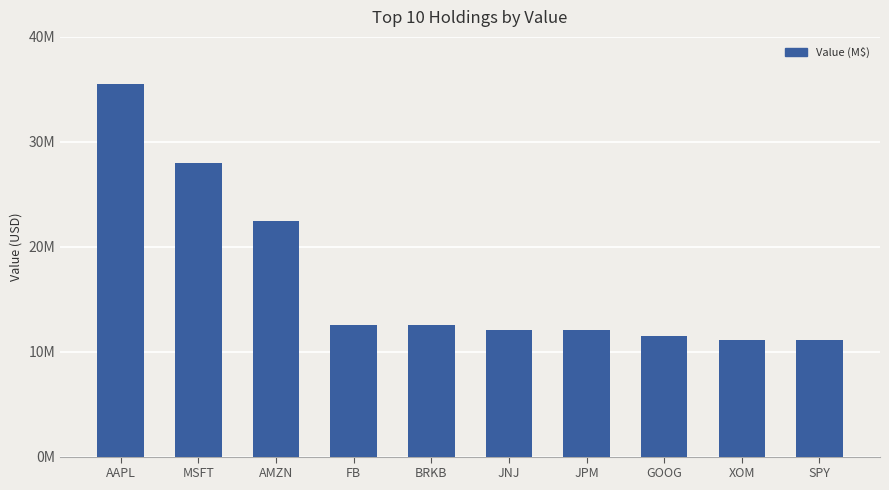

Reading left to right, list all the values displayed in this chart.

AAPL=35547000	MSFT=27955000	AMZN=22444000	FB=12562000	BRKB=12559000	JNJ=12045000	JPM=12038000	GOOG=11484000	XOM=11133000	SPY=11112000